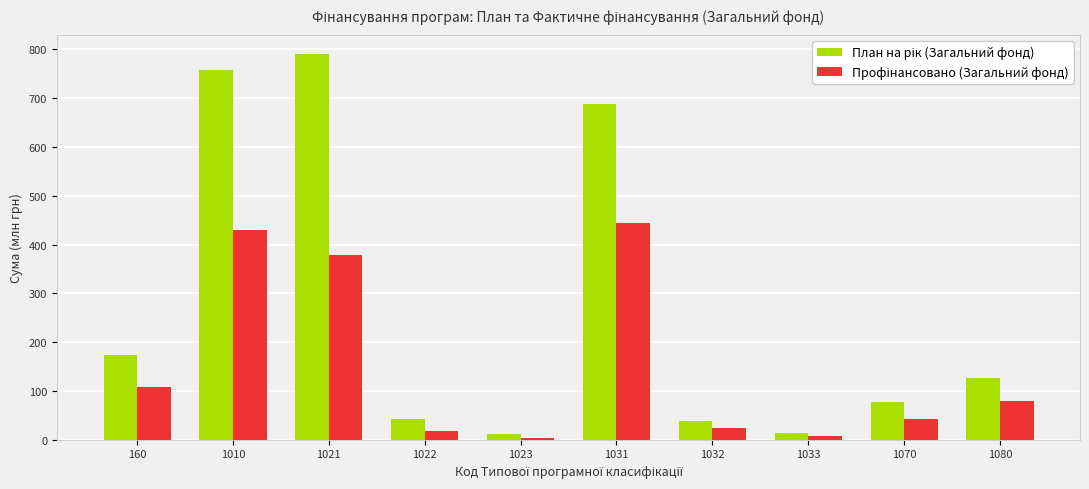

What is the spread (max minus min) of values at 1022?

24.6